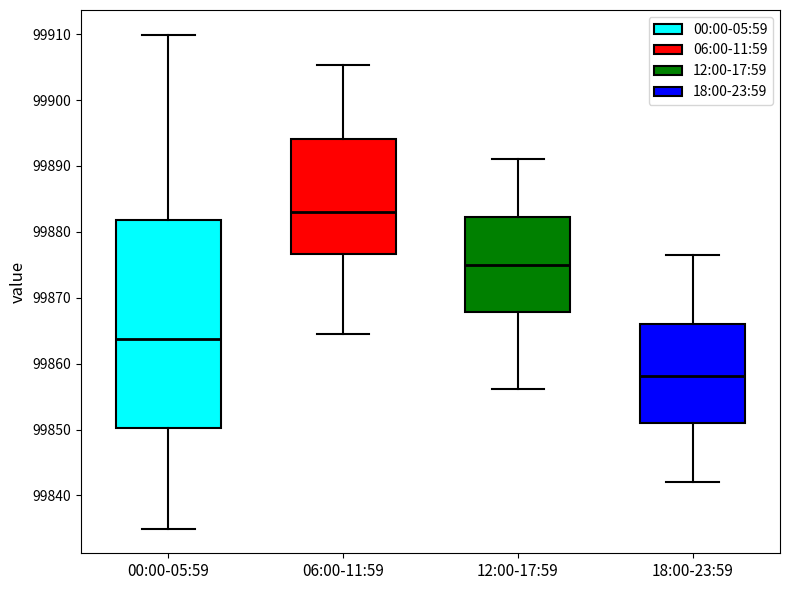

Where is the lower edge of the box for 18:00-23:59 on the y-axis? The values are not printed on the chart, so give them approximately, as read against the axis.

99851